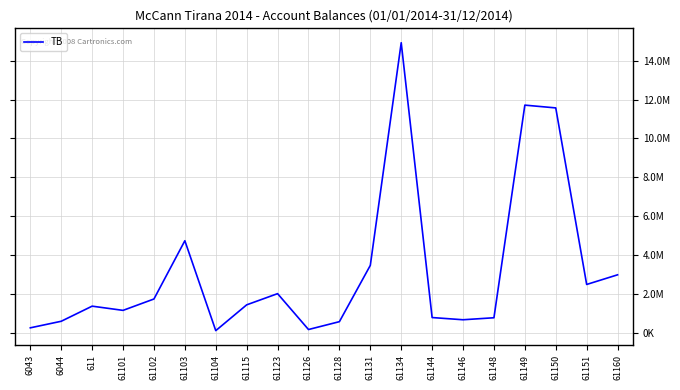

Is this an area chart (filled region under the line)?

No